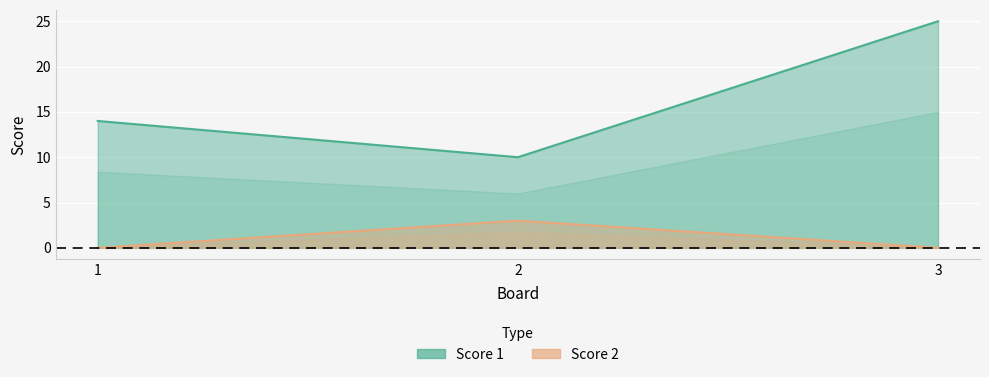

What is the spread (max minus min) of values at 2?

7